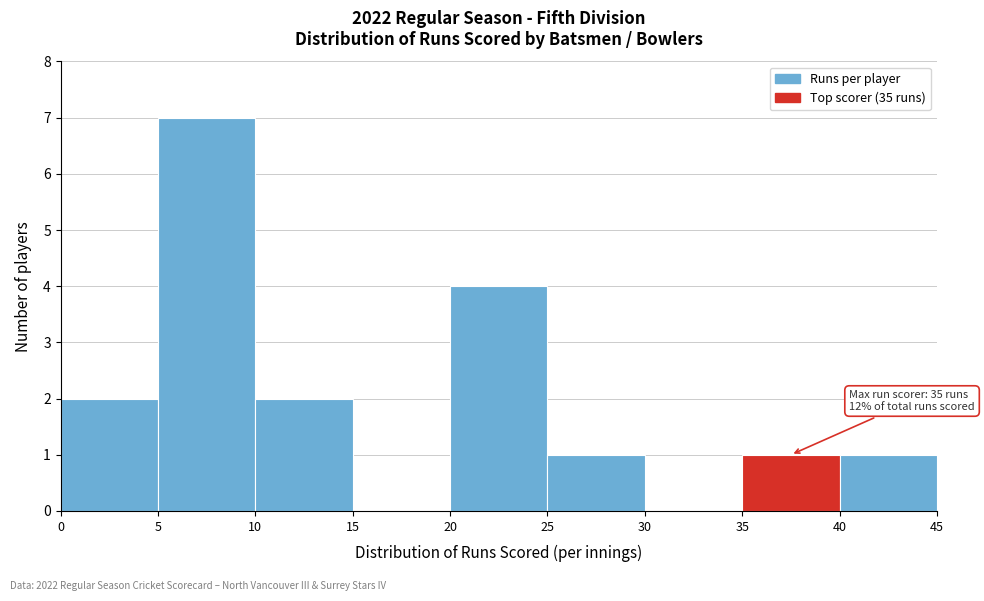

Over which range of the x-axis is the bar tallest?

5 to 10